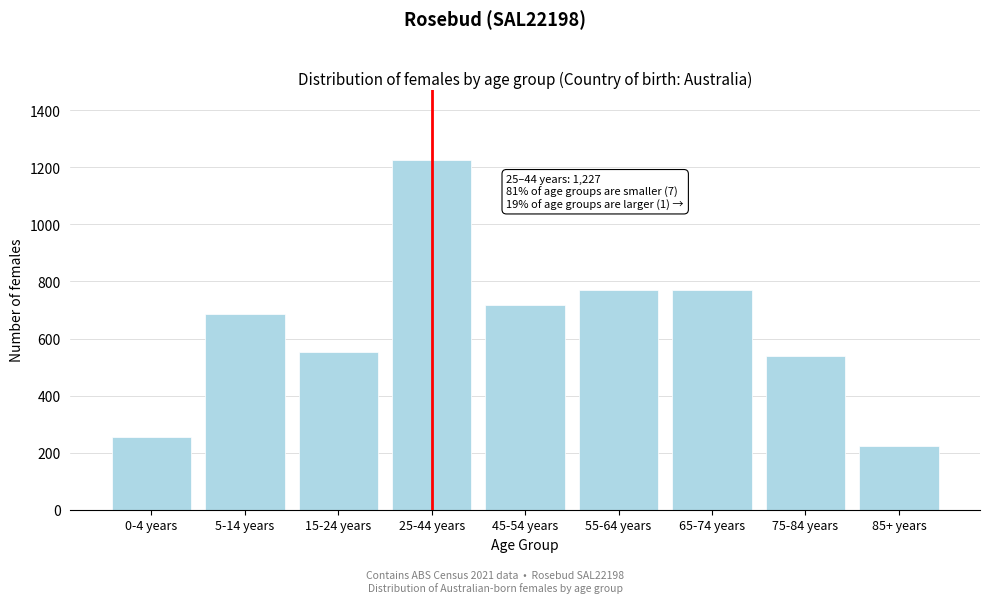

Reading left to right, extract all data points from this chart.

256	685	554	1227	718	770	770	539	223